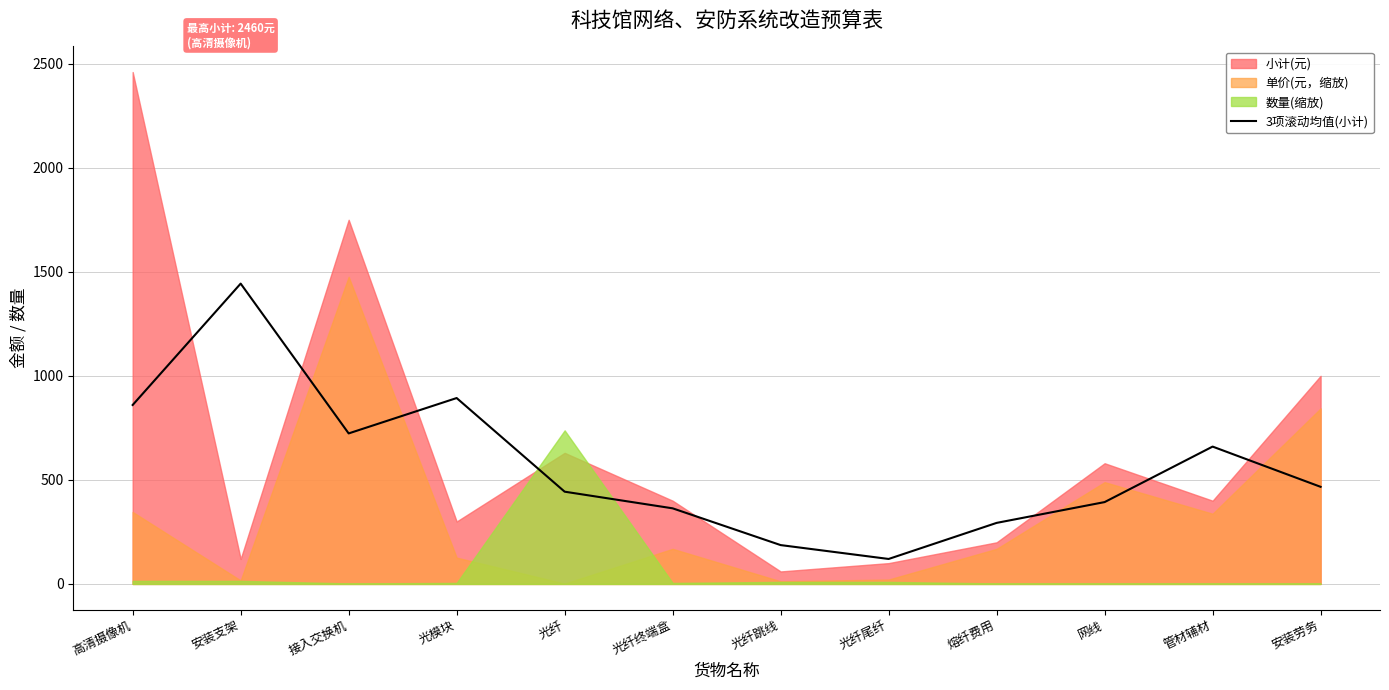

What is the label of the 6th point from the left?

光纤终端盒